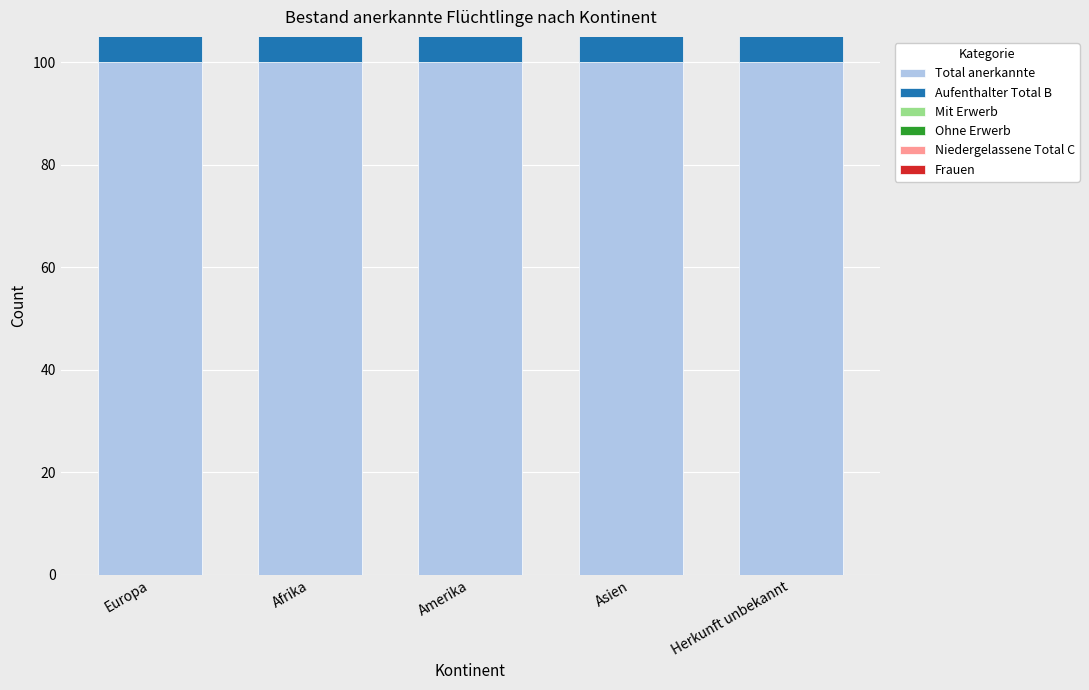

What is the average value of the Frauen series?

42.8